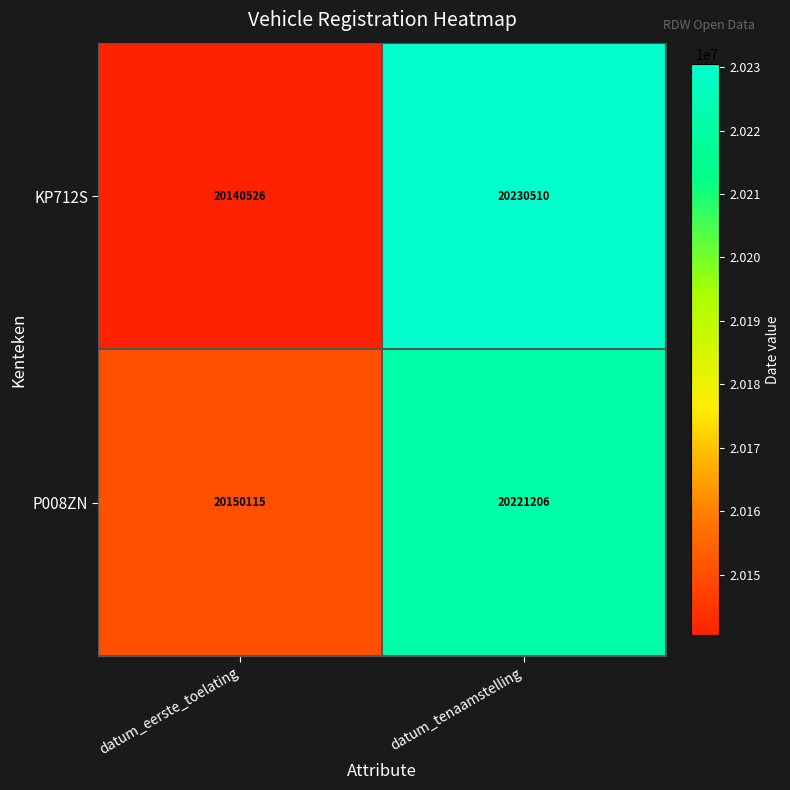

Where is P008ZN nearest to the value 20185660?

datum_eerste_toelating